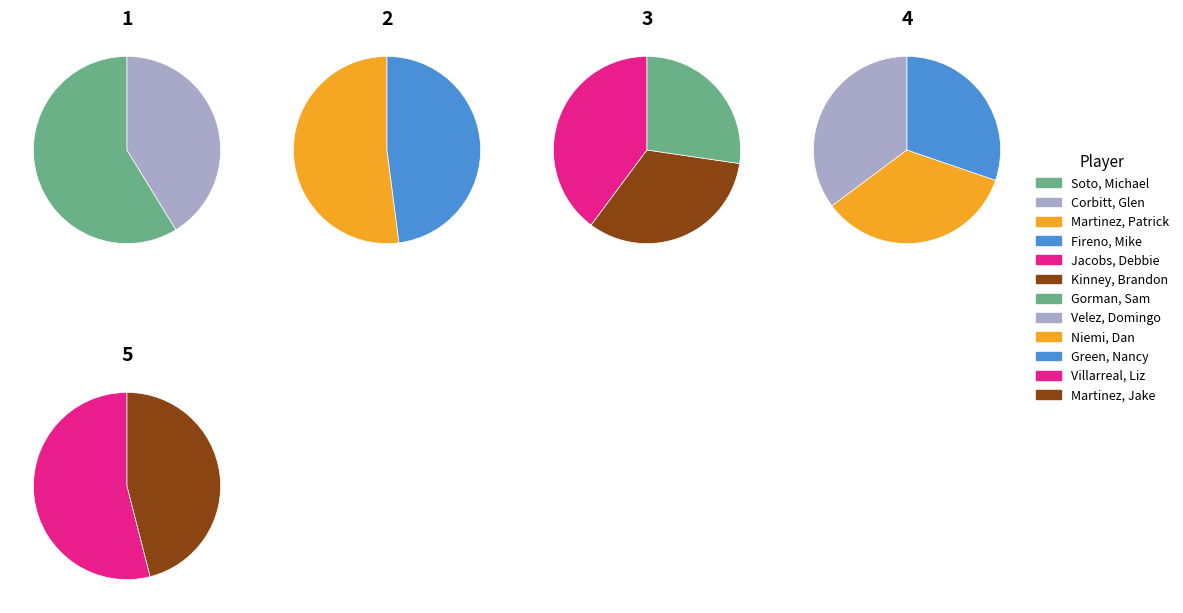

Count the number of slices in the pie.

12